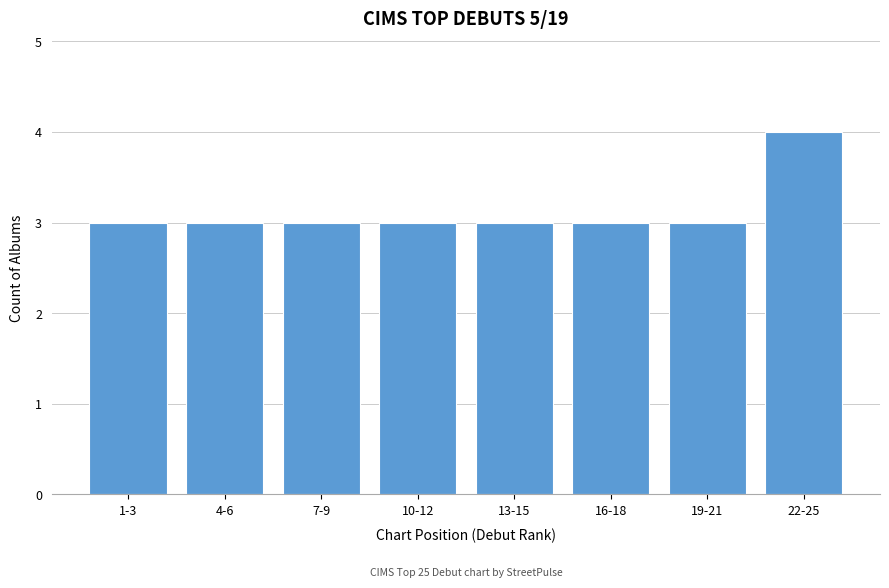

Reading left to right, what are all the values shown in this chart?

1-3=3	4-6=3	7-9=3	10-12=3	13-15=3	16-18=3	19-21=3	22-25=4